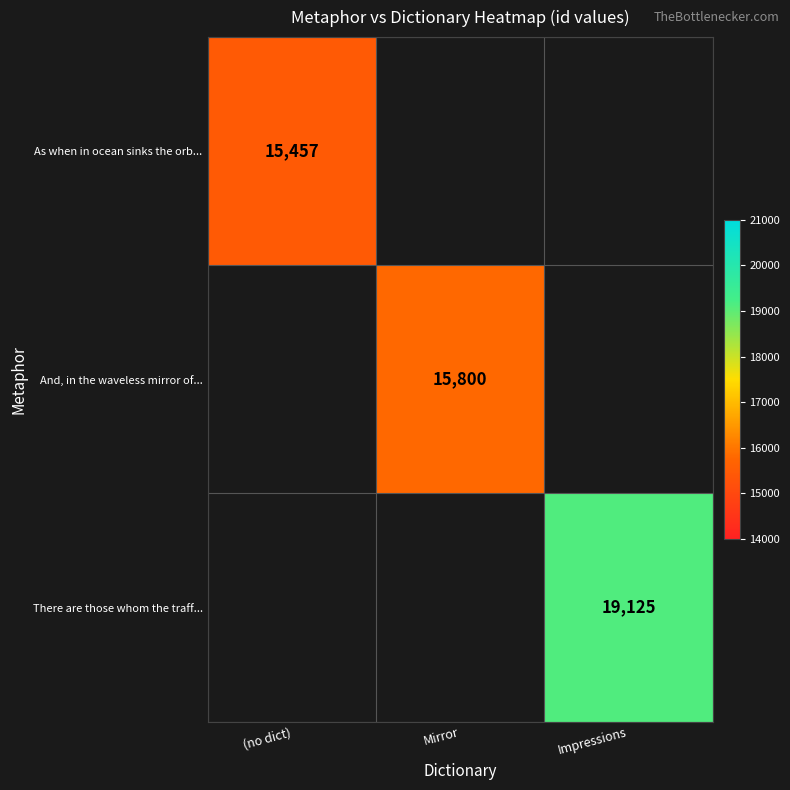

At which category does the chart reach its minimum across all series?

(no dict)